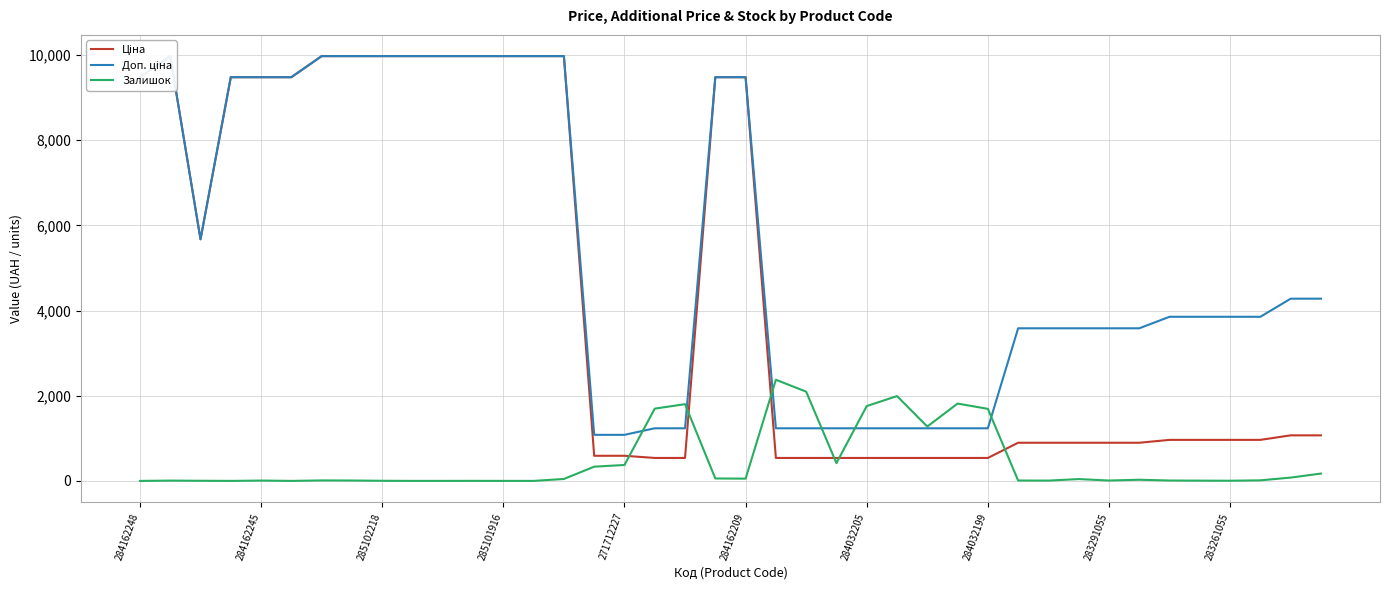

At 284032205, list the series in order from largest to smallest.

Залишок, Доп. ціна, Ціна